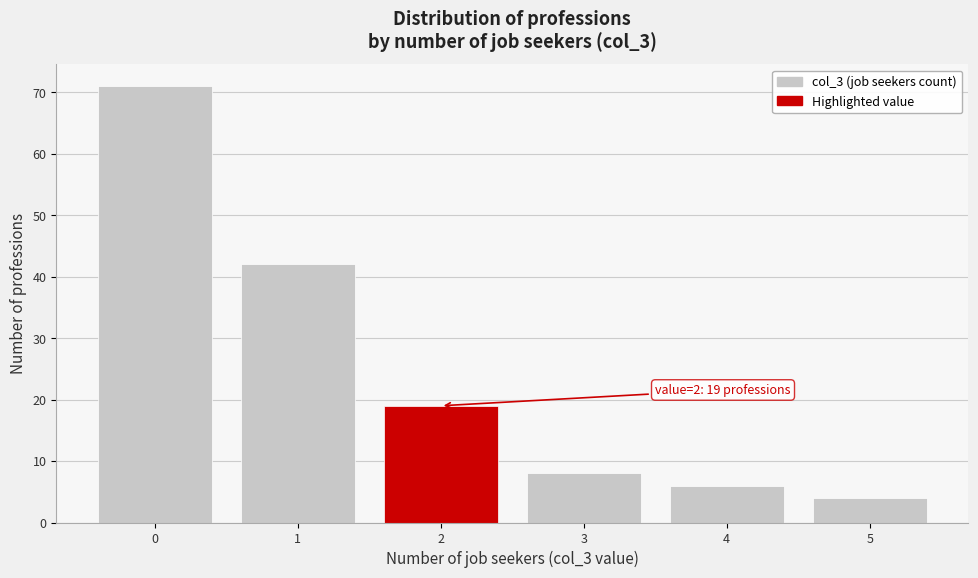

Over which range of the x-axis is the bar tallest?

-0.5 to 0.5